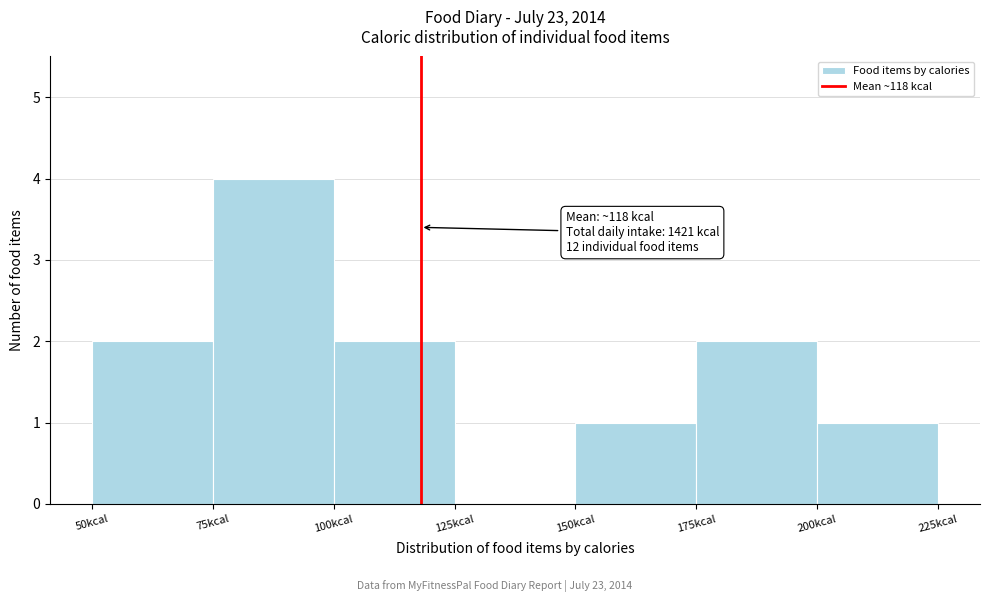

Which range on the x-axis has the tallest bar?

75 to 100